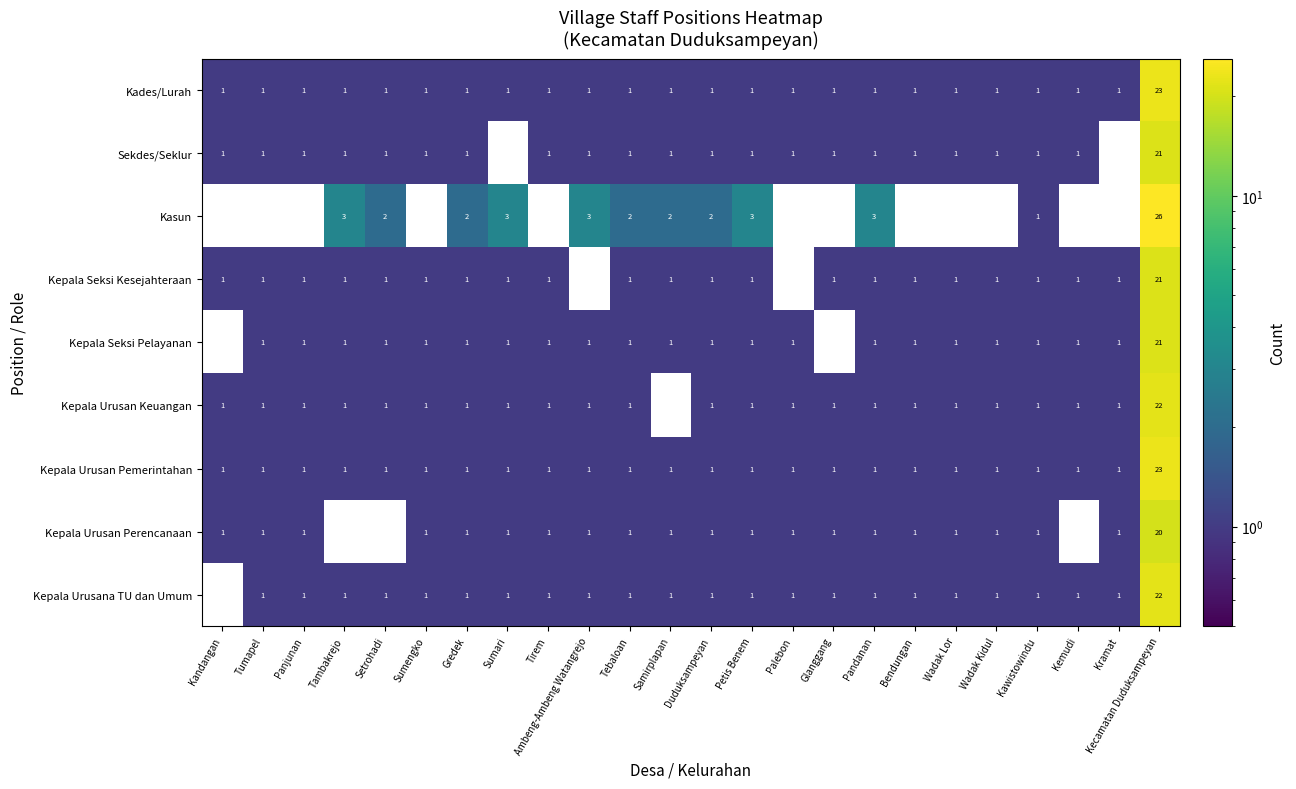

At how many categories does at least one series exceed 1?

11